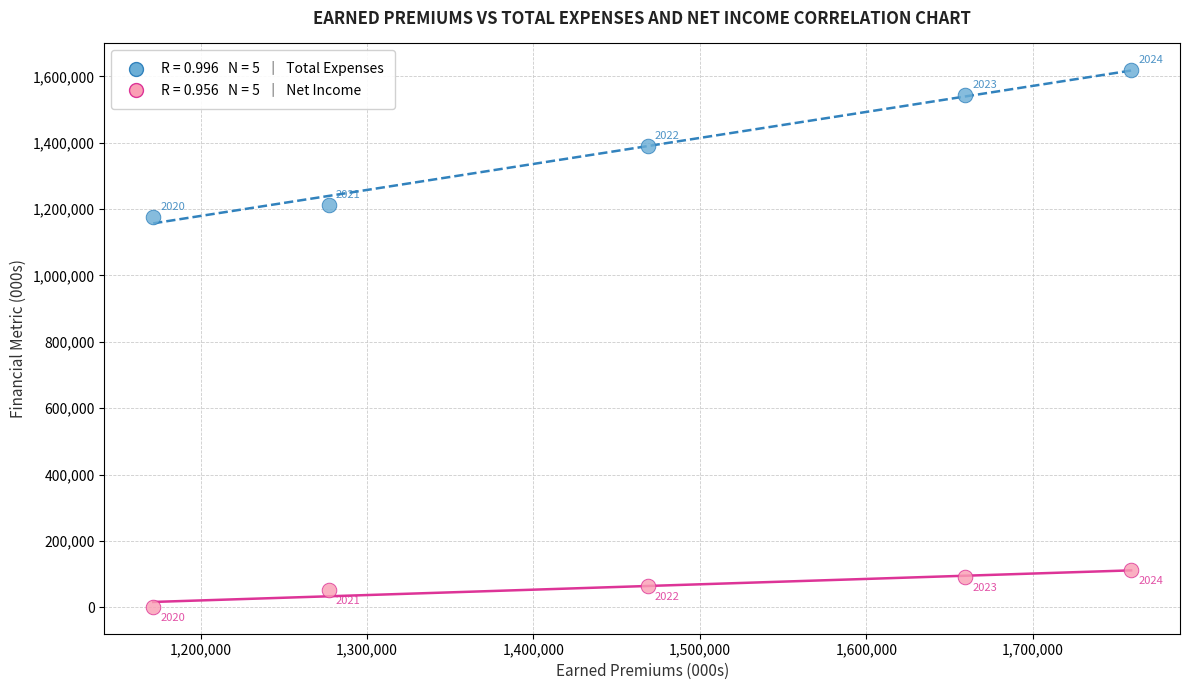

Across all series, what Y value is closest to 809867?

1177420